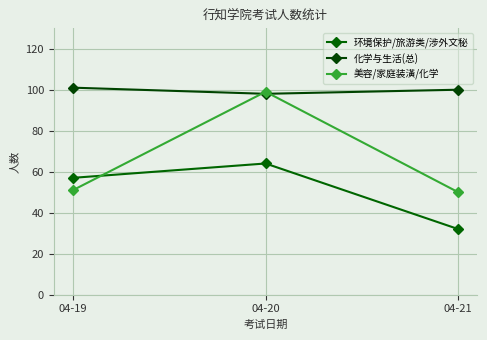

Between 04-20 and 04-21, which series saw the biggest shift?

美容/家庭装潢/化学